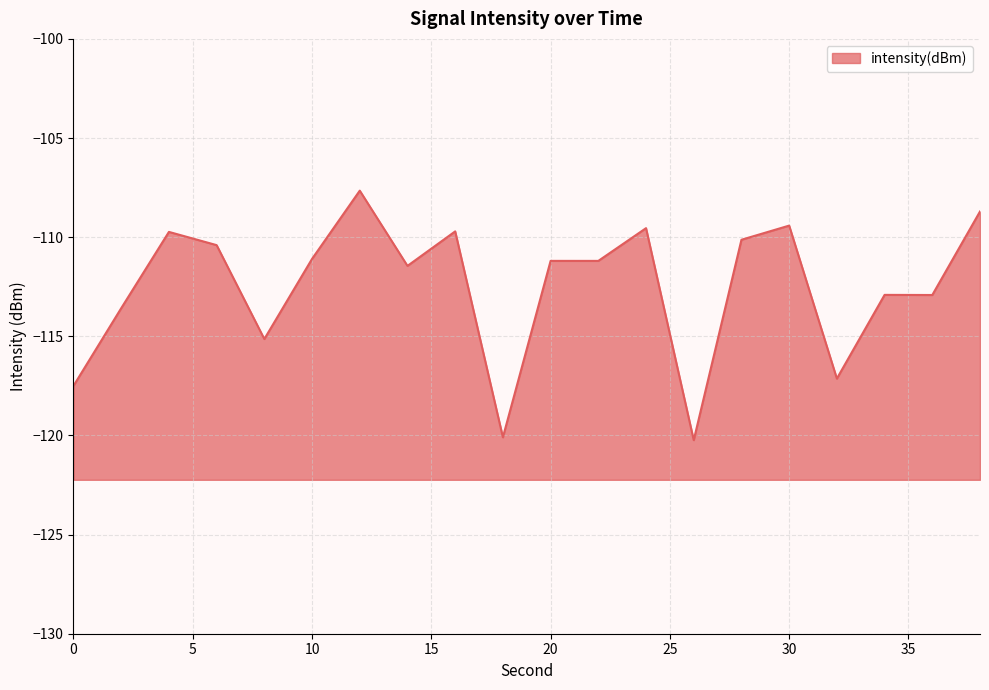

Which label corresponds to the largest value in the chart?

12